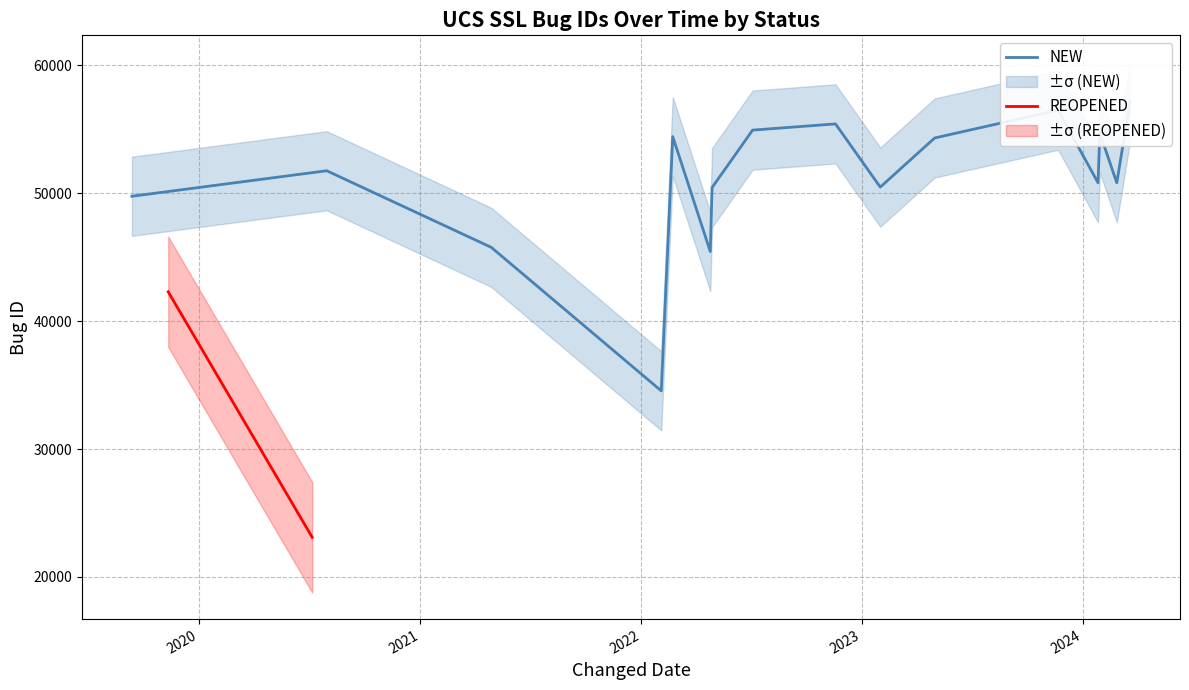

How many values in the NEW series exceed 51600?

9